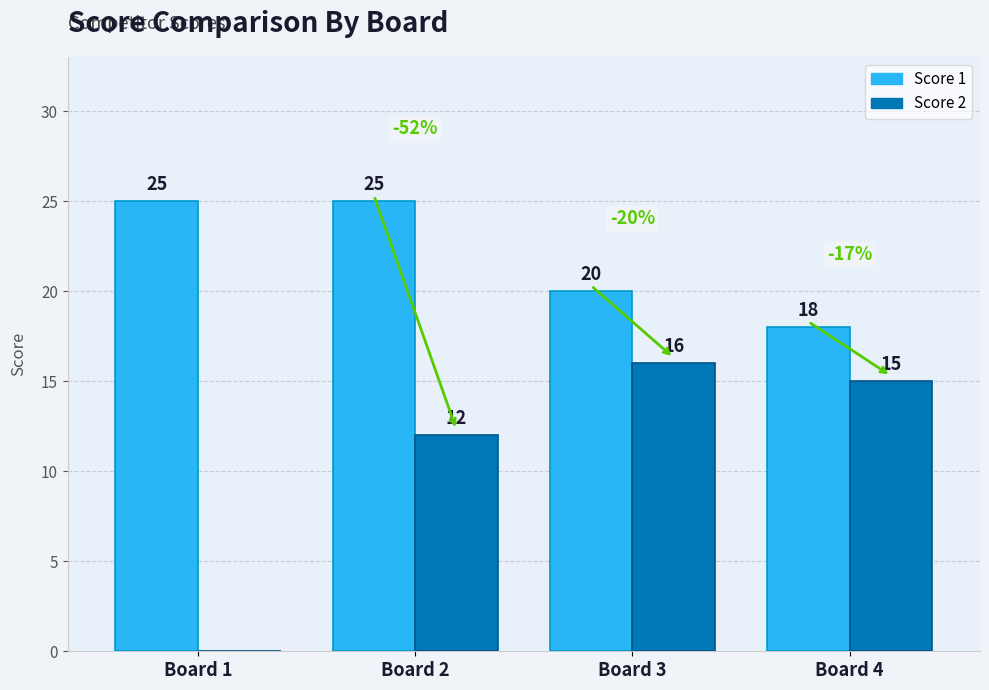

Between Board 2 and Board 4, which series saw the biggest shift?

Score 1